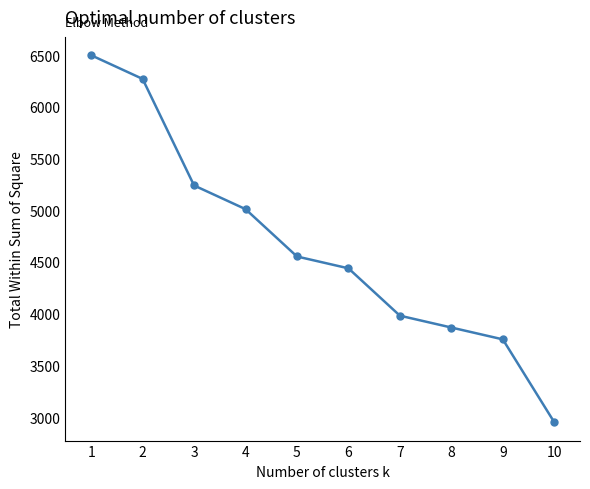

Where does the data first go above 4553?

1